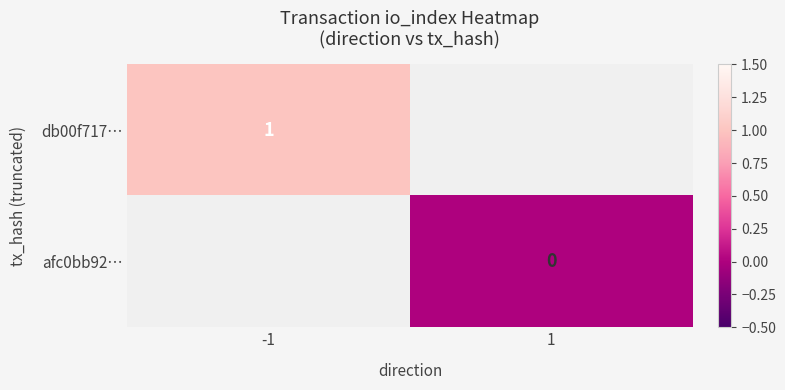

The value of db00f717… at -1 is 1. True or false?

True